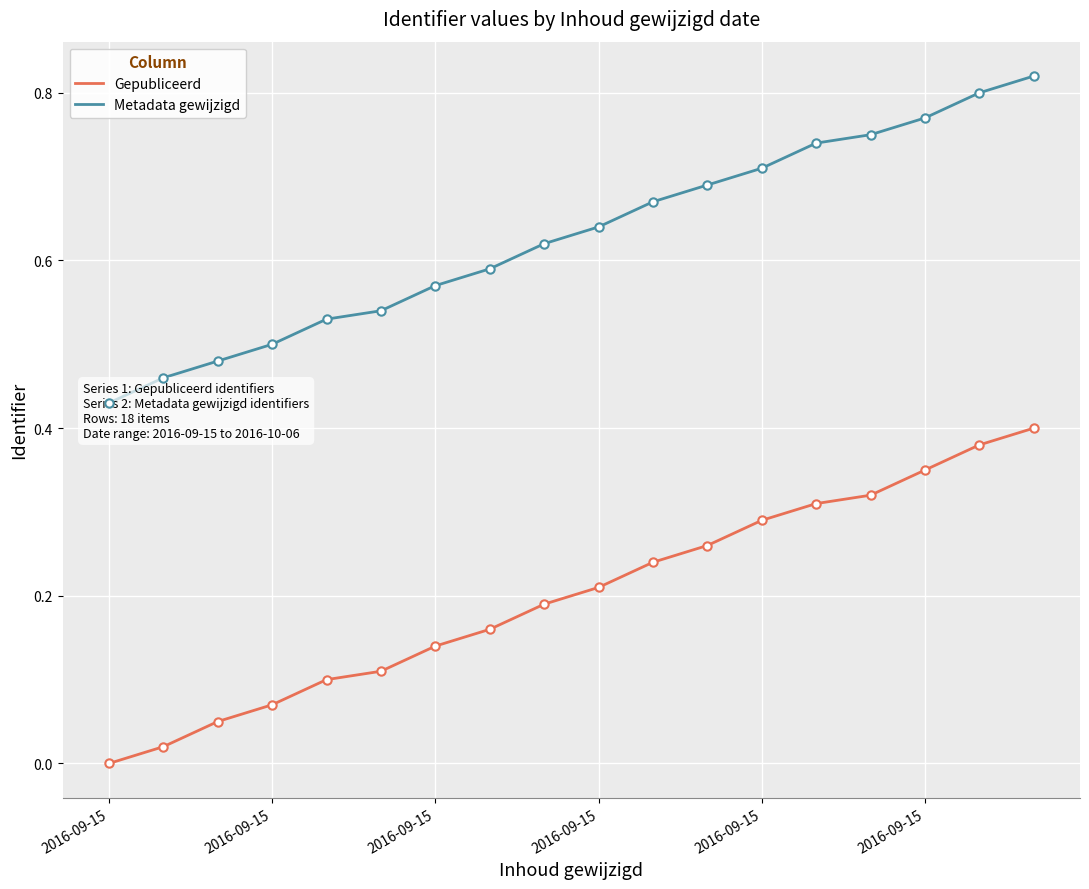

What is the sum of all Gepubliceerd values?

3.6